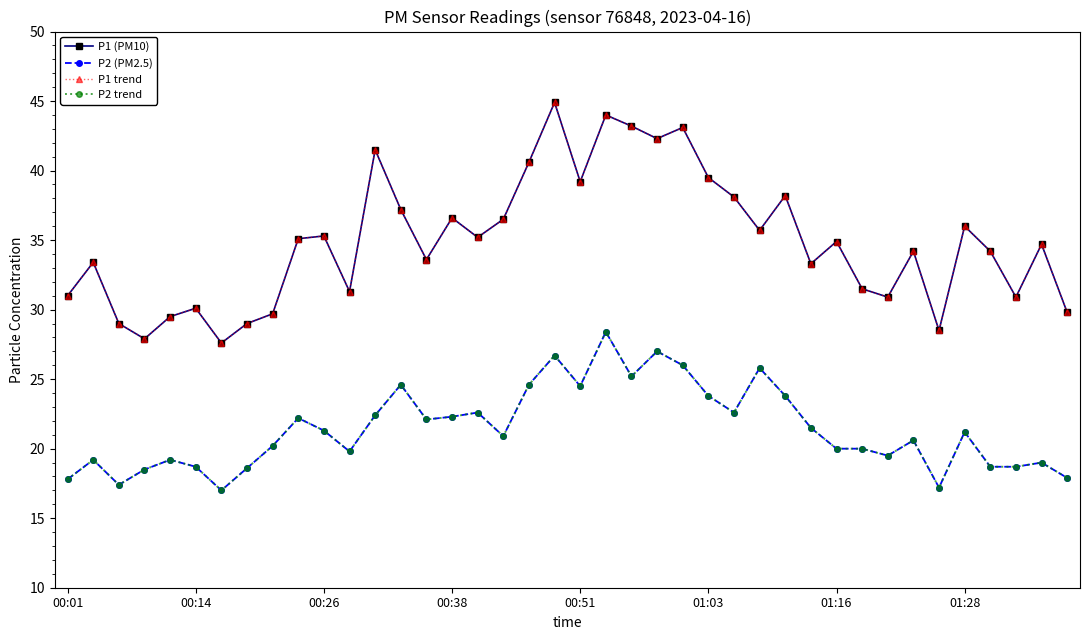

Reading right to left, extract all data points from this chart.

P1 (PM10): 29.8	34.7	30.9	34.2	36.0	28.5	34.2	30.9	31.5	34.9	33.3	38.2	35.7	38.1	39.5	43.1	42.3	43.2	44.0	39.2	44.9	40.6	36.5	35.2	36.6	33.6	37.2	41.5	31.3	35.3	35.1	29.7	29.0	27.6	30.1	29.5	27.9	29.0	33.4	31.0
P2 (PM2.5): 17.9	19.0	18.7	18.7	21.2	17.2	20.6	19.5	20.0	20.0	21.5	23.8	25.8	22.6	23.8	26.0	27.0	25.2	28.4	24.5	26.7	24.6	20.9	22.6	22.3	22.1	24.6	22.4	19.8	21.3	22.2	20.2	18.6	17.0	18.7	19.2	18.5	17.4	19.2	17.8
P1 trend: 29.8	34.7	30.9	34.2	36.0	28.5	34.2	30.9	31.5	34.9	33.3	38.2	35.7	38.1	39.5	43.1	42.3	43.2	44.0	39.2	44.9	40.6	36.5	35.2	36.6	33.6	37.2	41.5	31.3	35.3	35.1	29.7	29.0	27.6	30.1	29.5	27.9	29.0	33.4	31.0
P2 trend: 17.9	19.0	18.7	18.7	21.2	17.2	20.6	19.5	20.0	20.0	21.5	23.8	25.8	22.6	23.8	26.0	27.0	25.2	28.4	24.5	26.7	24.6	20.9	22.6	22.3	22.1	24.6	22.4	19.8	21.3	22.2	20.2	18.6	17.0	18.7	19.2	18.5	17.4	19.2	17.8